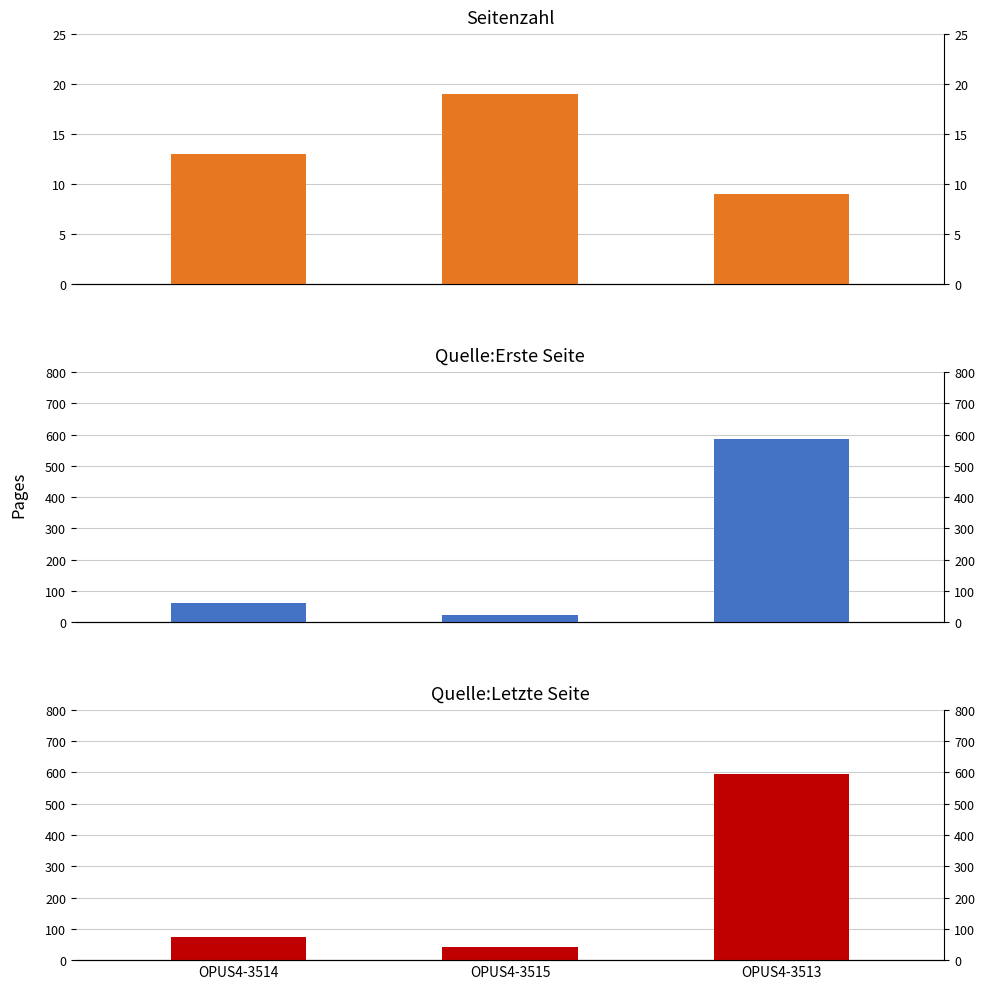

Reading right to left, list all the values displayed in this chart.

Seitenzahl: OPUS4-3513=9	OPUS4-3515=19	OPUS4-3514=13
Quelle:Erste Seite: OPUS4-3513=587	OPUS4-3515=23	OPUS4-3514=61
Quelle:Letzte Seite: OPUS4-3513=596	OPUS4-3515=42	OPUS4-3514=74